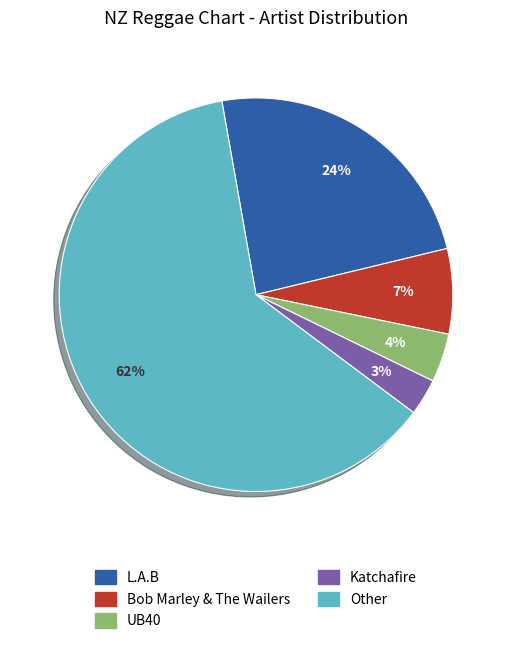

To the nearest percent, what is the average slice percentage?

20%